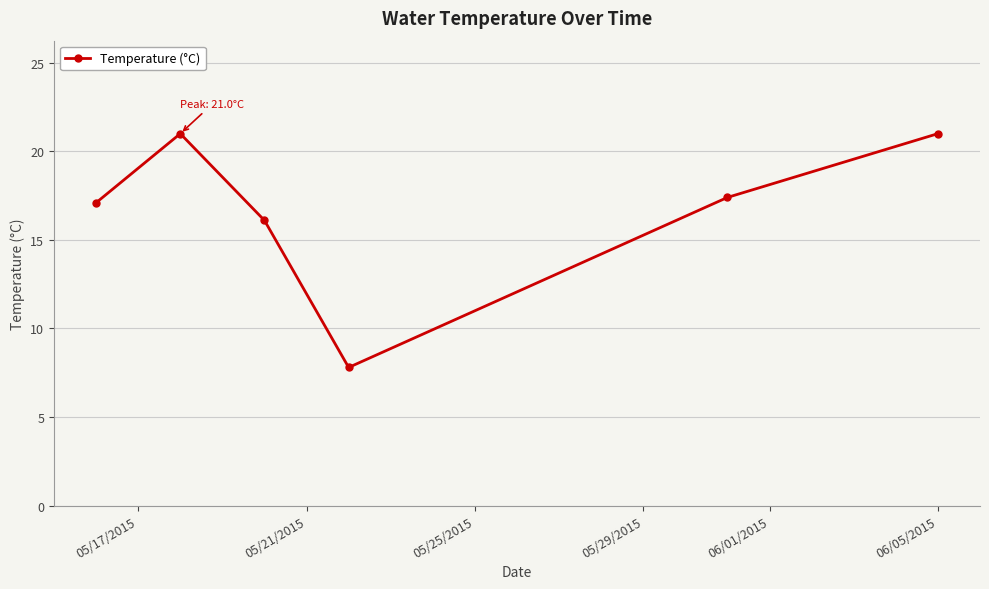

What is the sum of all values?

100.4